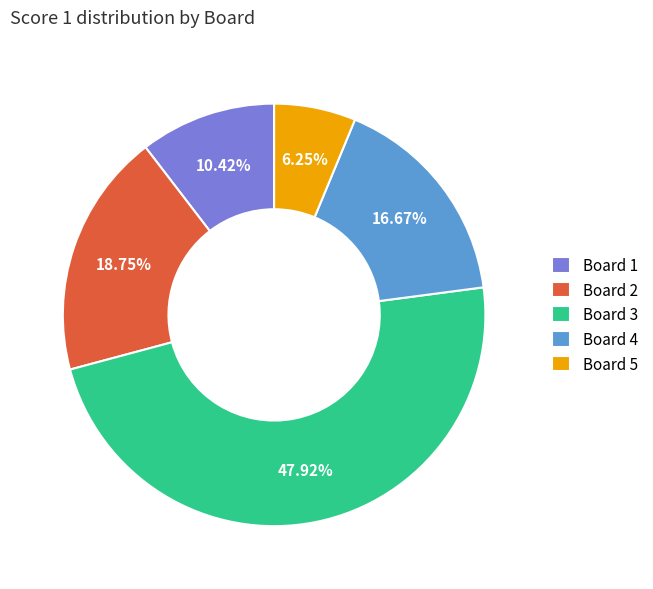

Rank the categories by value from highest to lowest.

Board 3, Board 2, Board 4, Board 1, Board 5